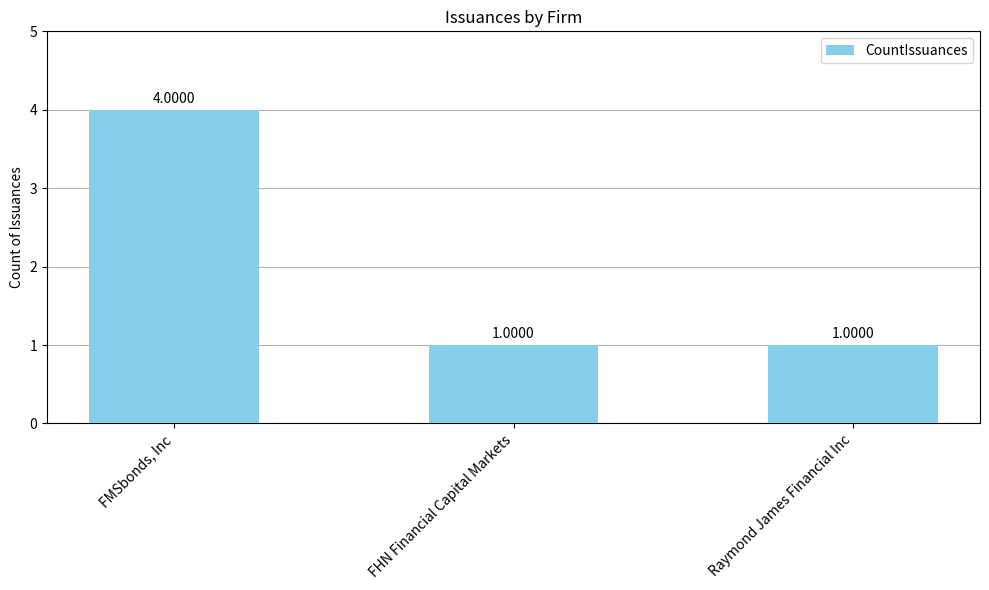

What is the change in value from FMSbonds, Inc to Raymond James Financial Inc?

-3